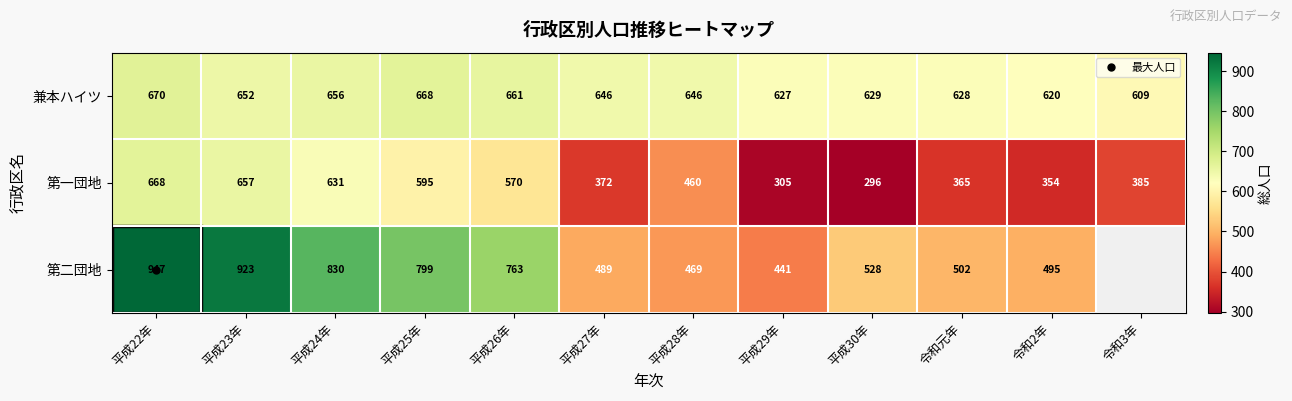

Is the value of 第一団地 at 平成23年 greater than the value of 兼本ハイツ at 平成30年?

Yes